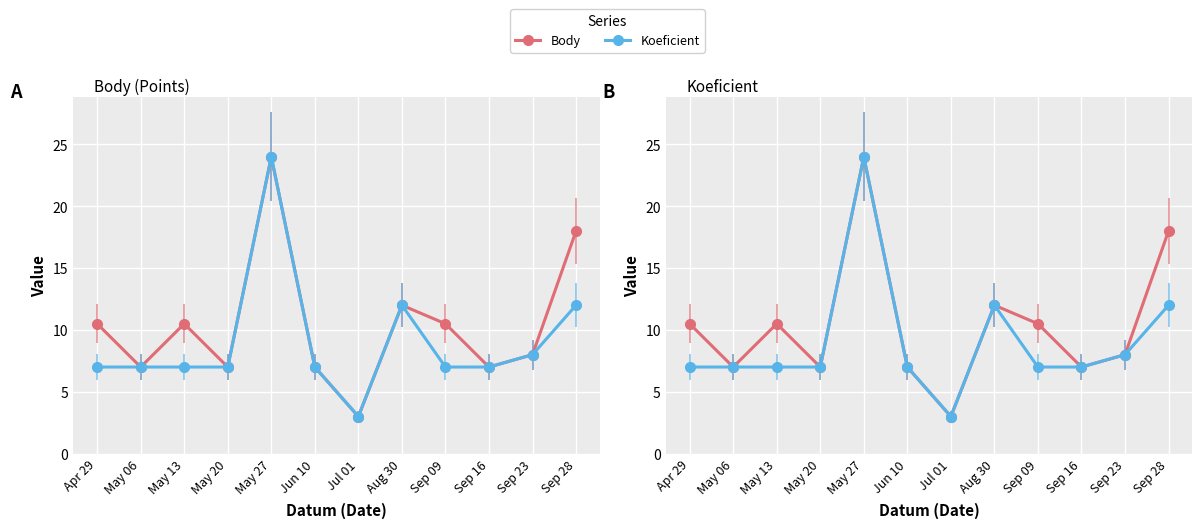

Reading left to right, transcribe all the data shown in this chart.

Body: Apr 29=10.5	May 06=7.0	May 13=10.5	May 20=7.0	May 27=24.0	Jun 10=7.0	Jul 01=3.0	Aug 30=12.0	Sep 09=10.5	Sep 16=7.0	Sep 23=8.0	Sep 28=18.0
Koeficient: Apr 29=7.0	May 06=7.0	May 13=7.0	May 20=7.0	May 27=24.0	Jun 10=7.0	Jul 01=3.0	Aug 30=12.0	Sep 09=7.0	Sep 16=7.0	Sep 23=8.0	Sep 28=12.0